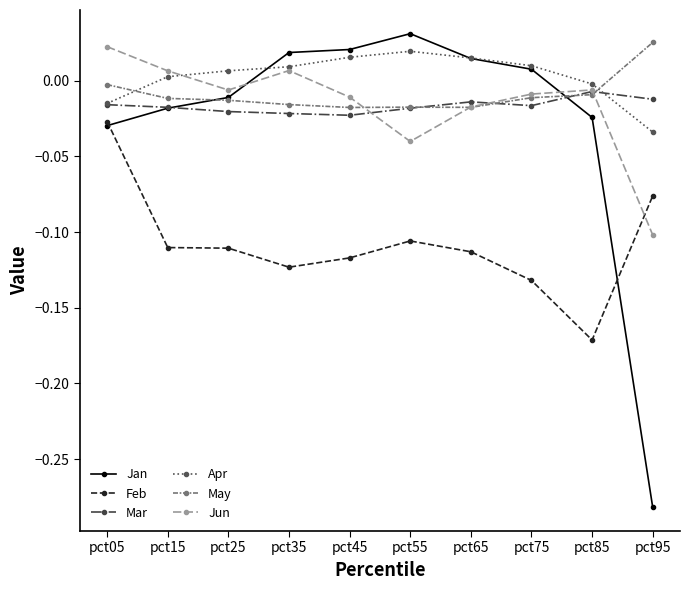

Which series changed the most between pct05 and pct95?

Jan